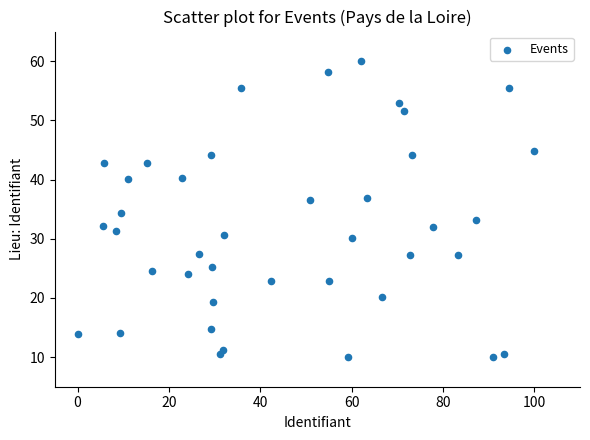

What is the range of X values (max minus min)?

100.0